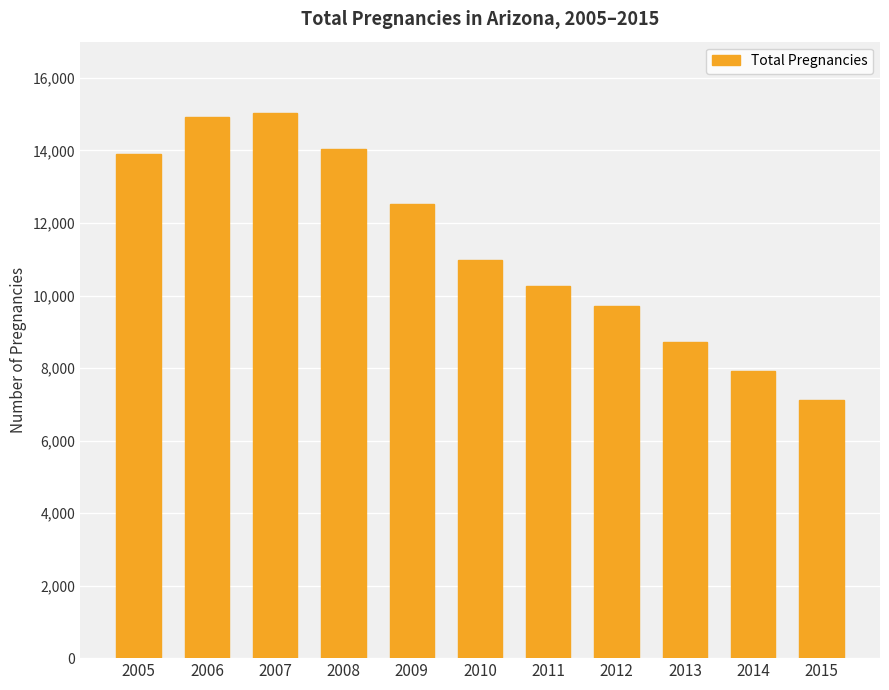

What is the approximate value at 2007, to the nearest 100?

15000